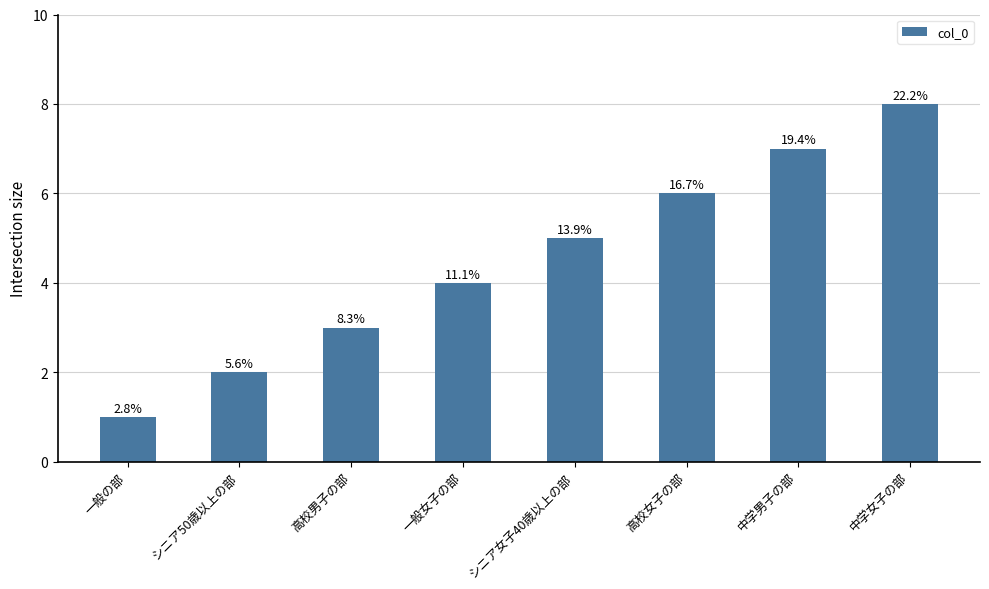

What is the maximum value shown in the chart?

8